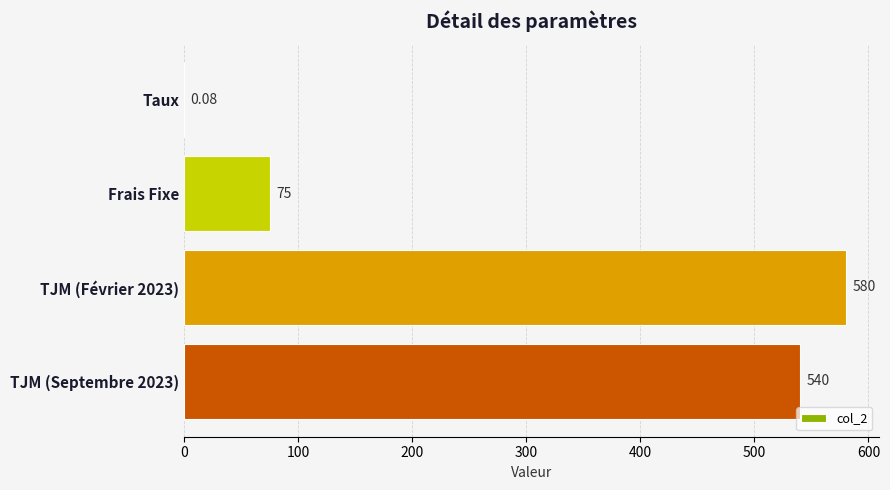

Are the bars grouped side by side (vs. stacked)?

No